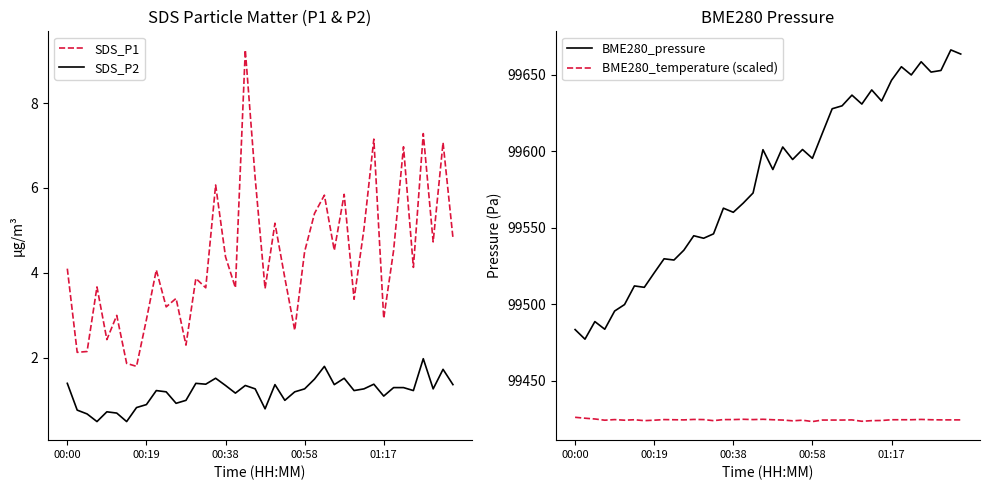

How many interior local valleys does the SDS_P1 series have?

14